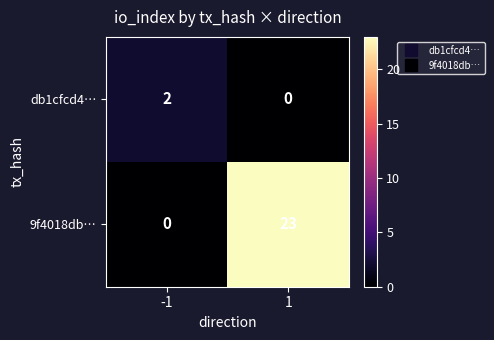

What is the sum of the 9f4018db… values at -1 and 1?

23